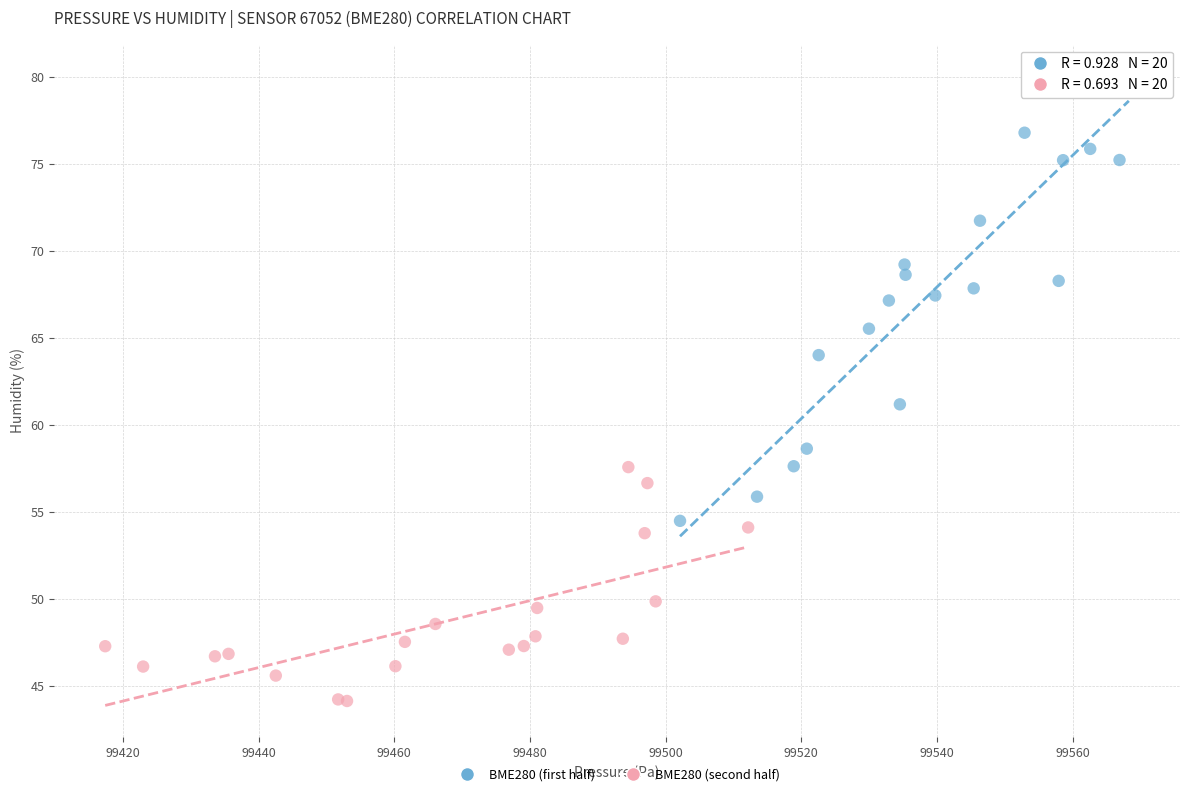

Which series contains the lowest Y value?

BME280 (second half)